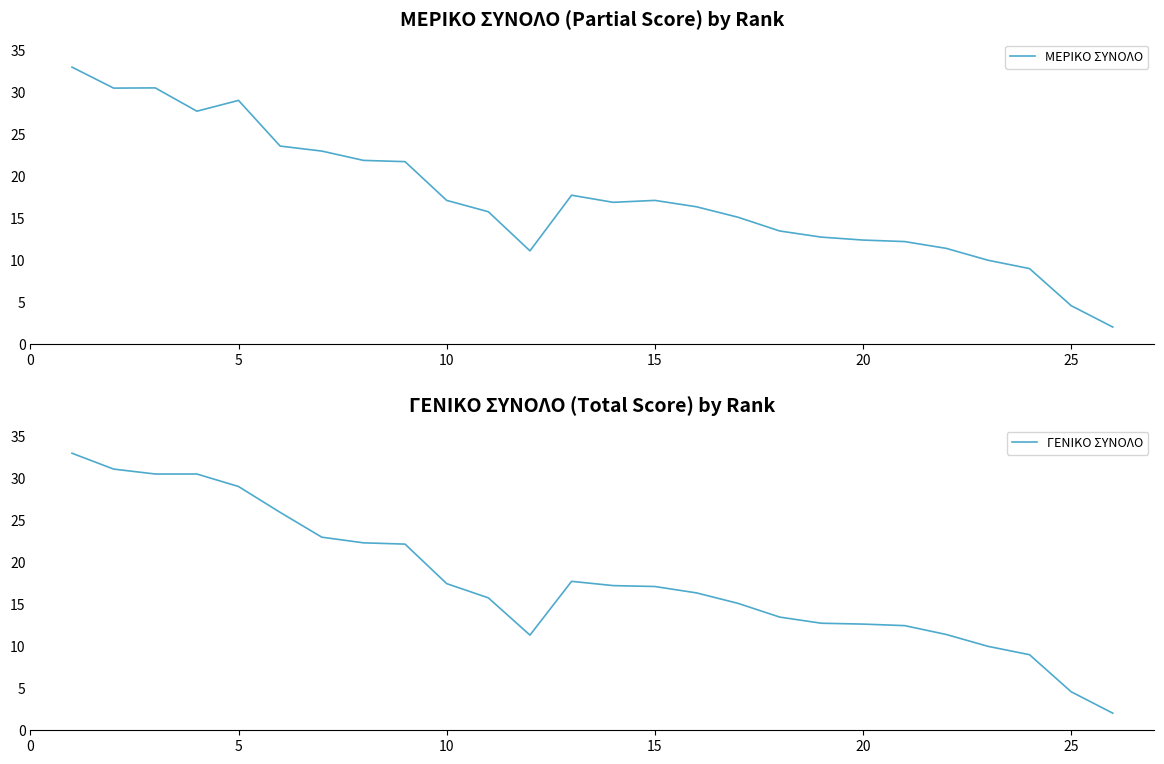

The value of ΜΕΡΙΚΟ ΣΥΝΟΛΟ at 25 is 4.6. True or false?

True